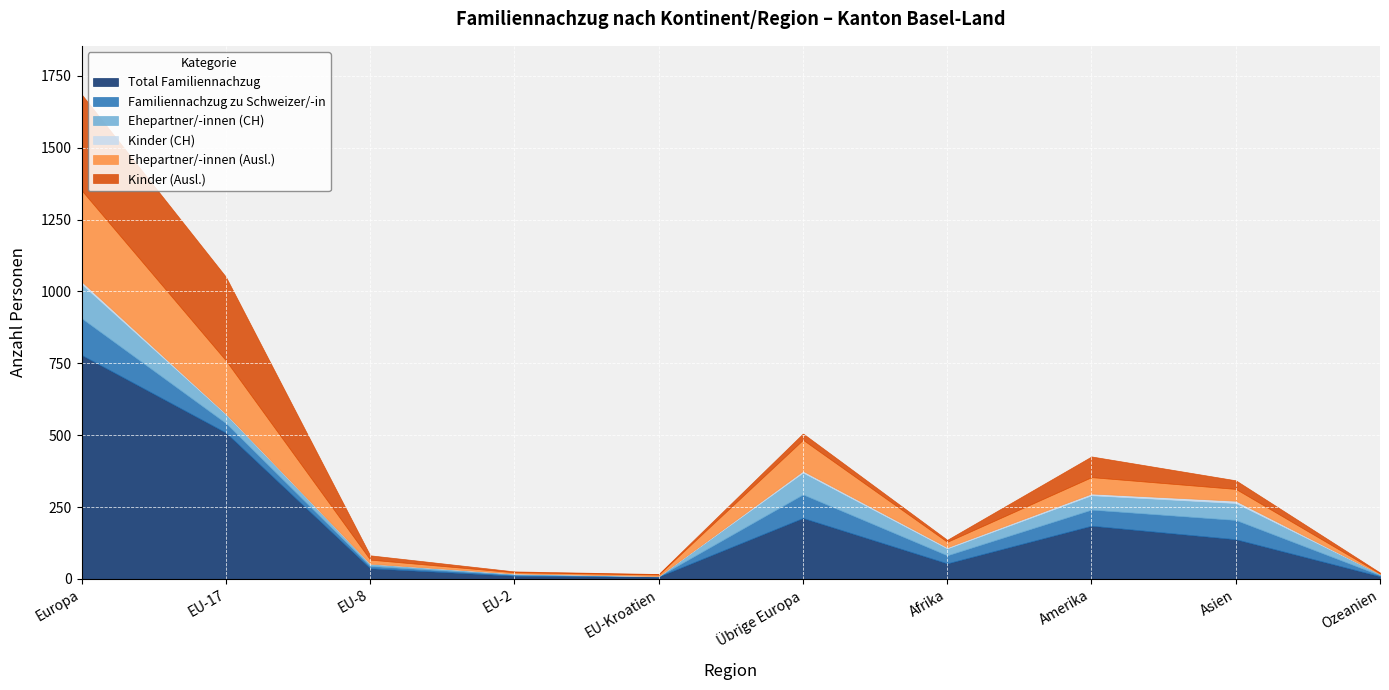

Which category has the highest value in the Total Familiennachzug series?

Europa